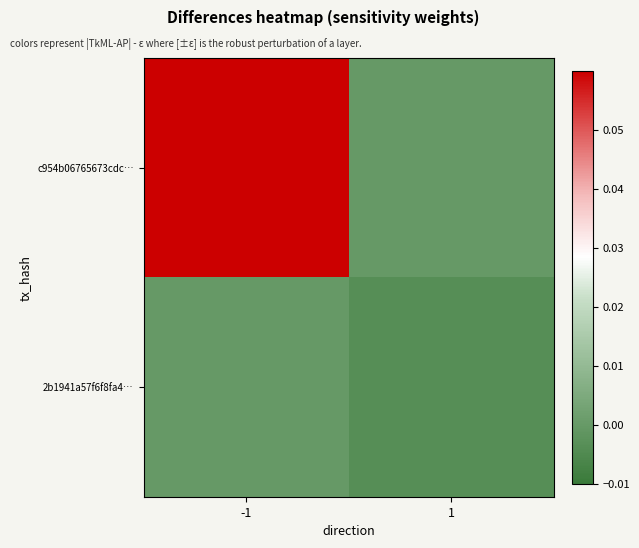

Count the number of categories in the chart.

2